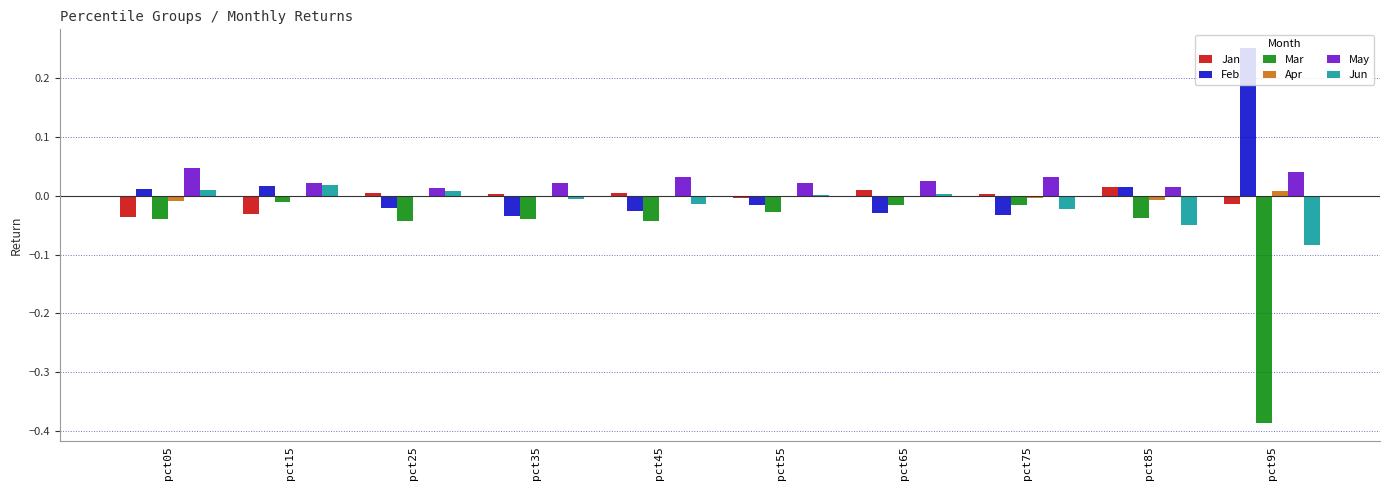

Is the value of Jun at pct35 greater than the value of Mar at pct05?

Yes